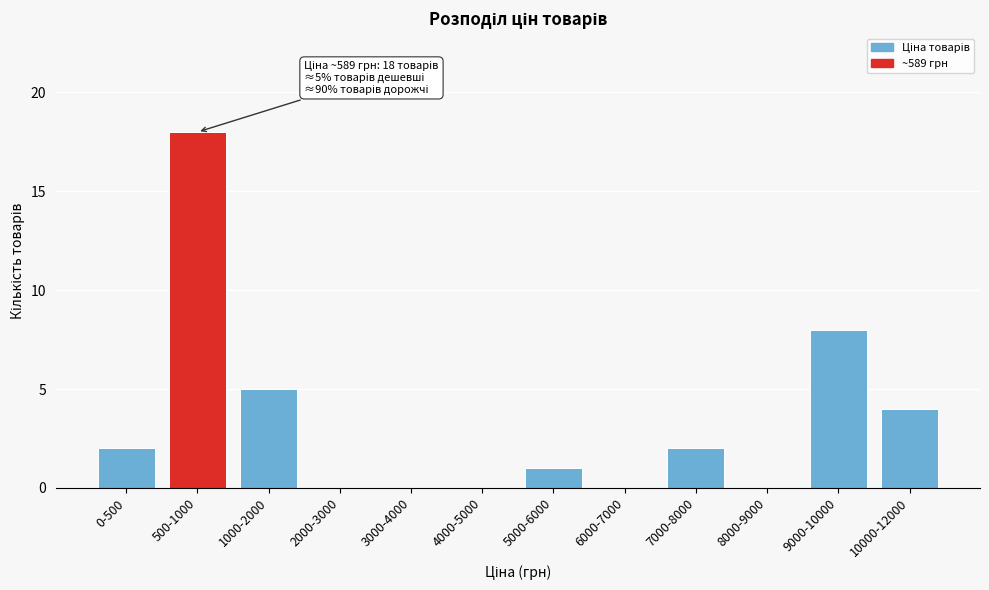

Reading right to left, what are all the values shown in this chart?

10000-12000=4	9000-10000=8	8000-9000=0	7000-8000=2	6000-7000=0	5000-6000=1	4000-5000=0	3000-4000=0	2000-3000=0	1000-2000=5	500-1000=18	0-500=2